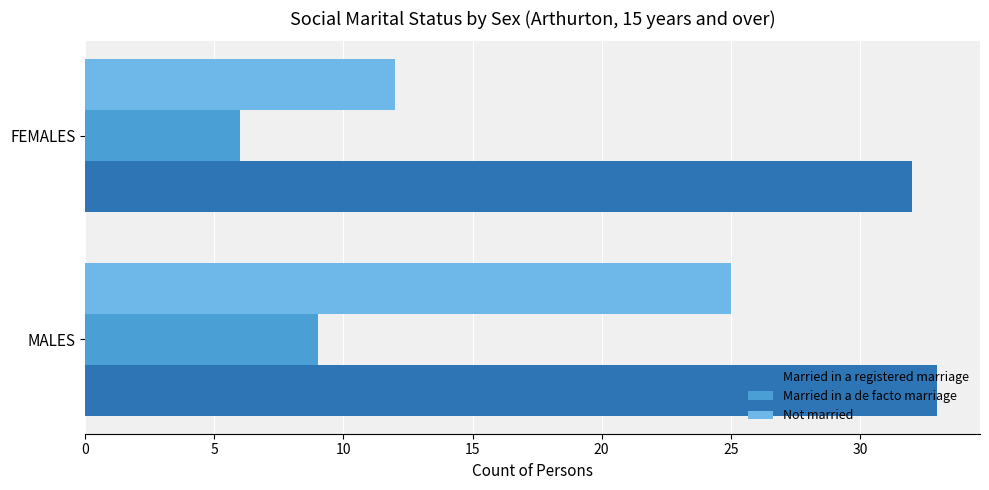

At how many categories does at least one series exceed 21?

2